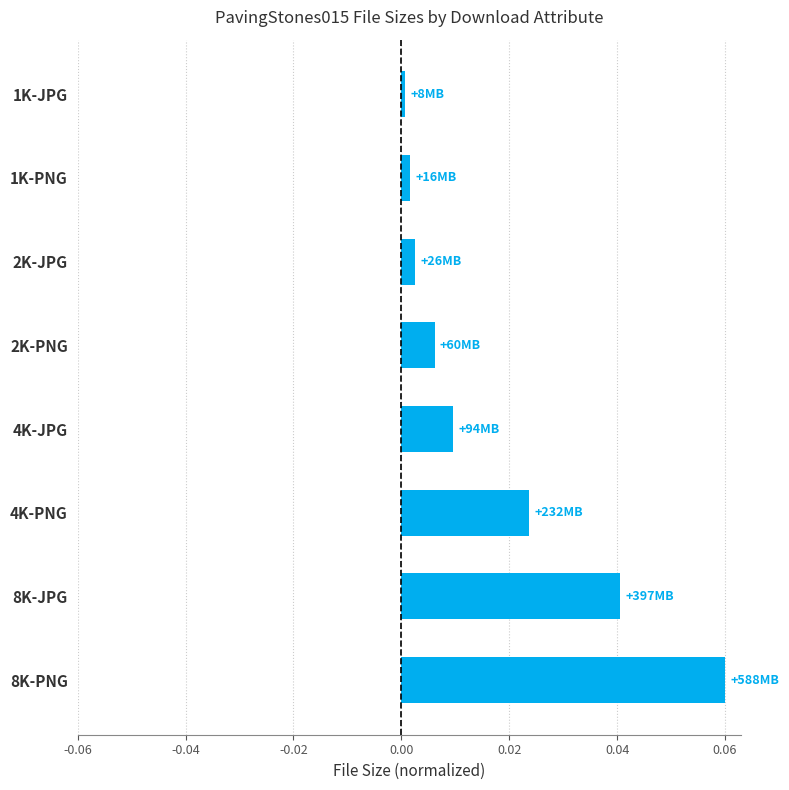

True or false: the data shows 0.0 at 8K-JPG.

True